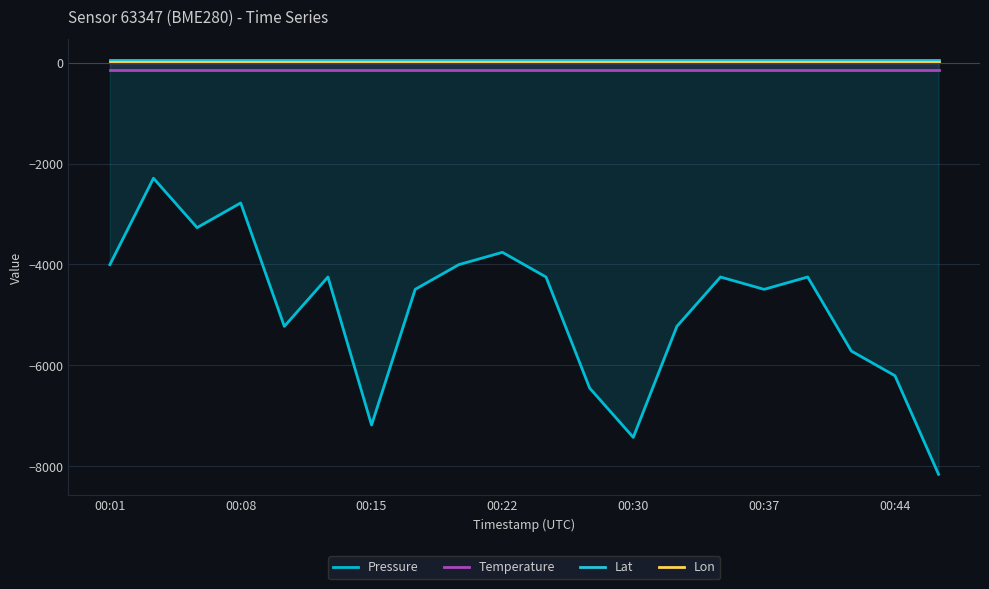

True or false: Pressure has more than 0 interior local peaks.

True